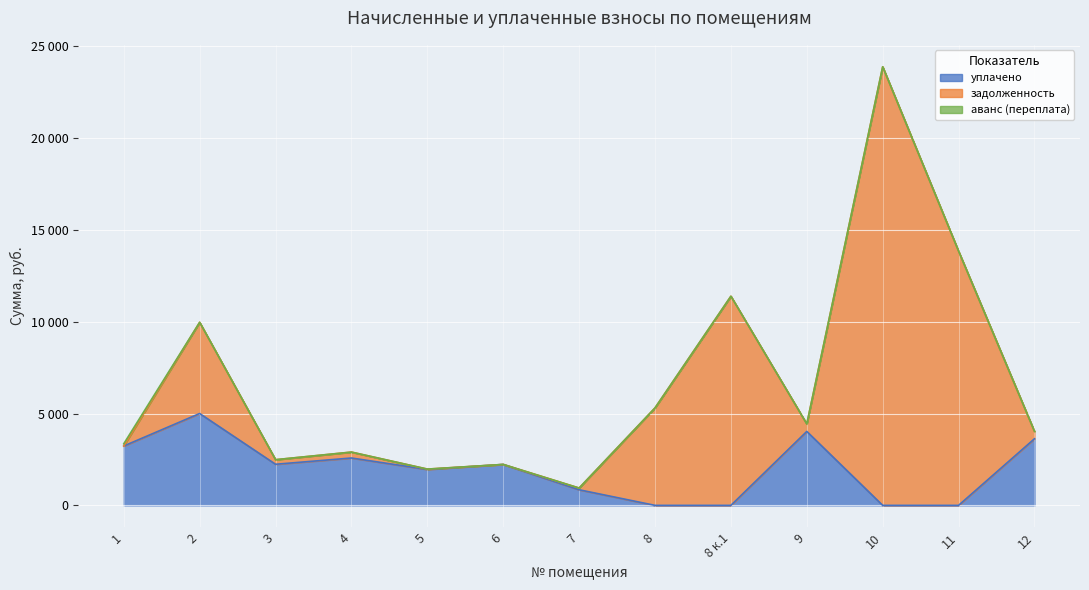

What is the difference between the highest and lowest values at 12?

3625.2